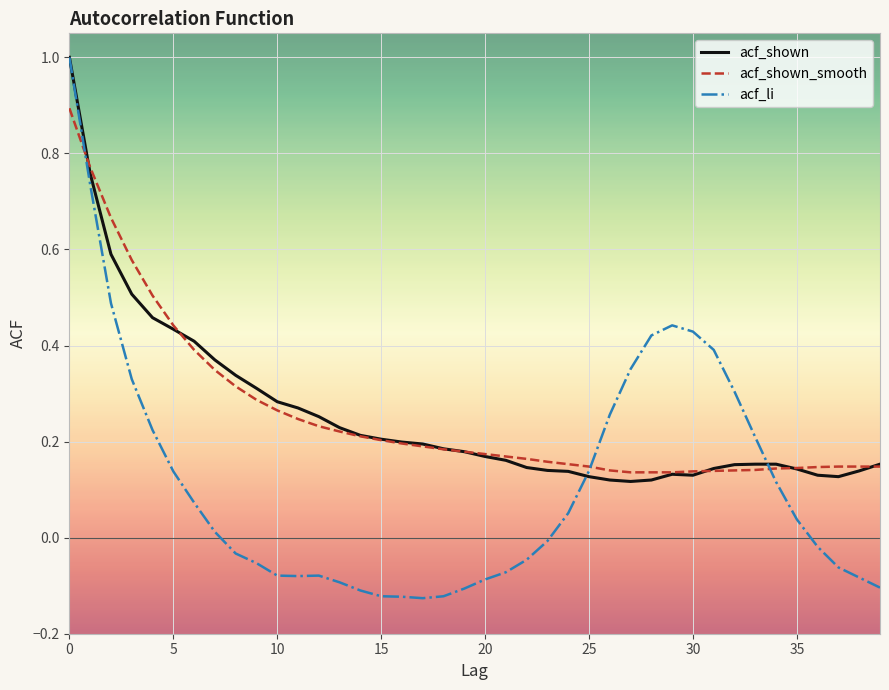

Which series has the widest spread of values?

acf_li